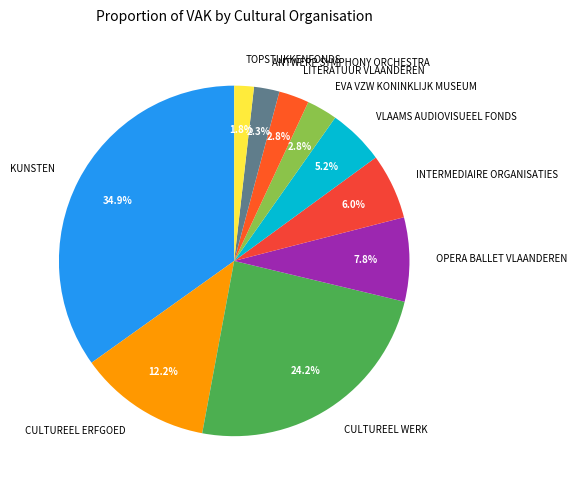

What is the largest slice in the pie chart?

KUNSTEN